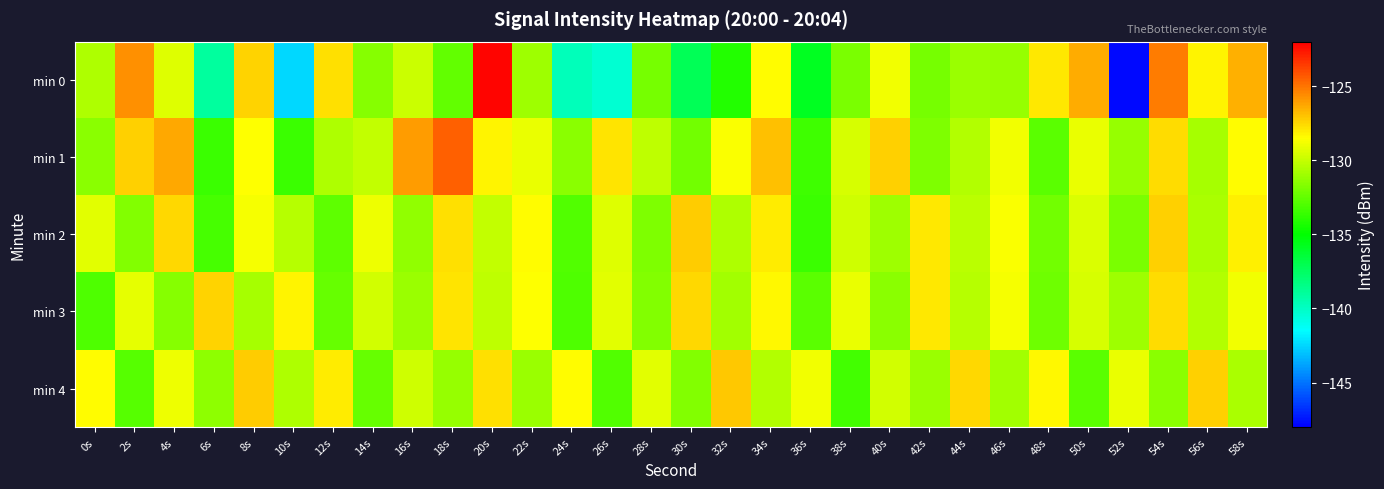

How many data points does each series have?

30